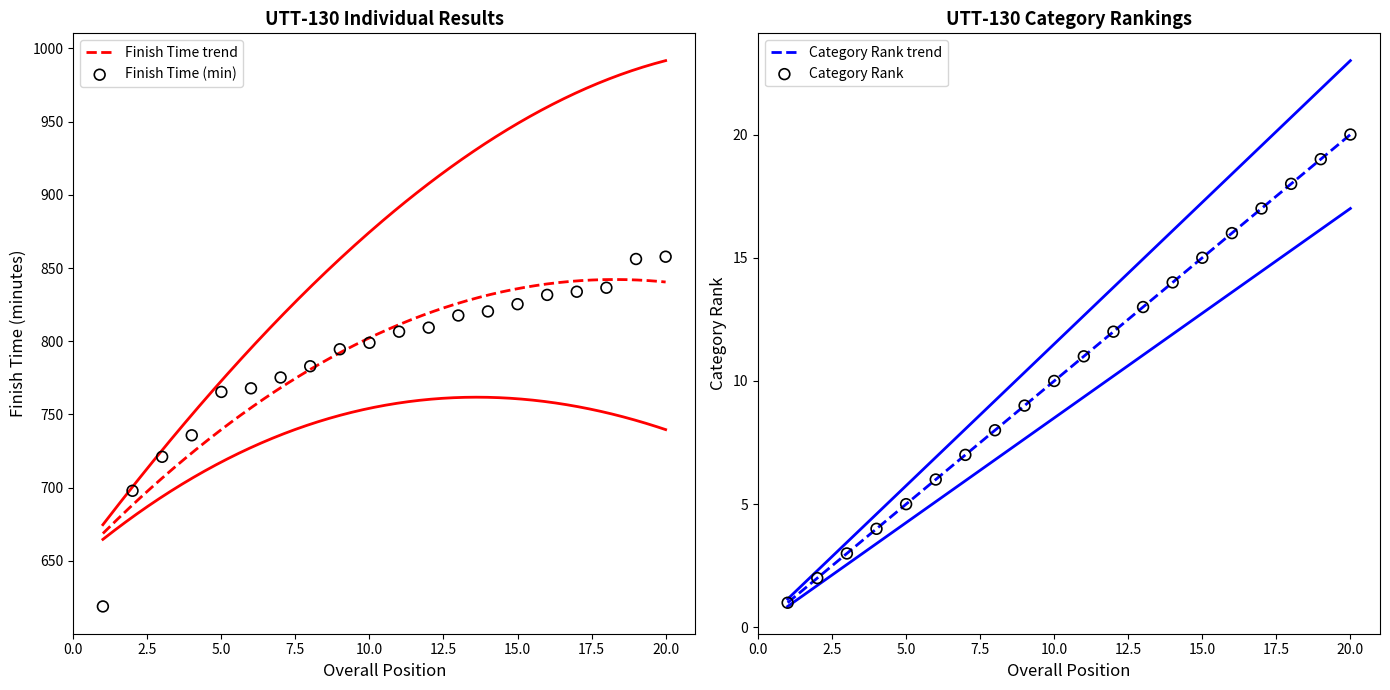

What is the change in value from 13 to 16?

+3